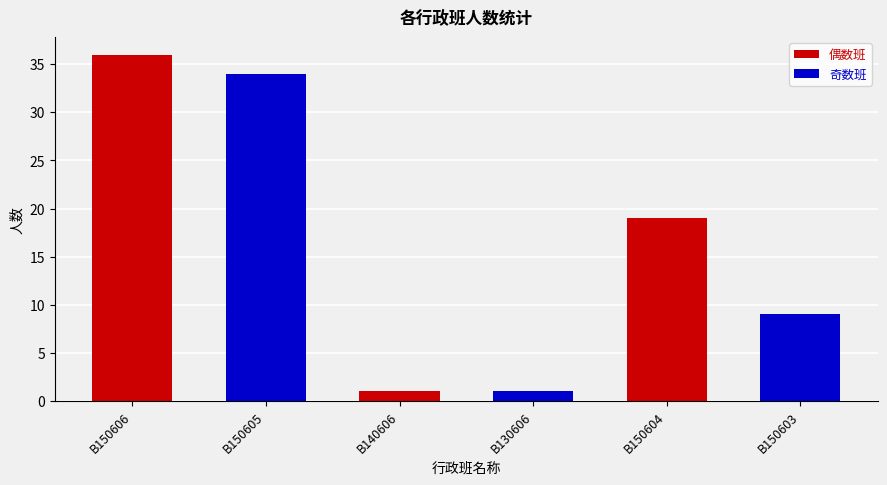

Reading right to left, what are all the values shown in this chart?

9	19	1	1	34	36